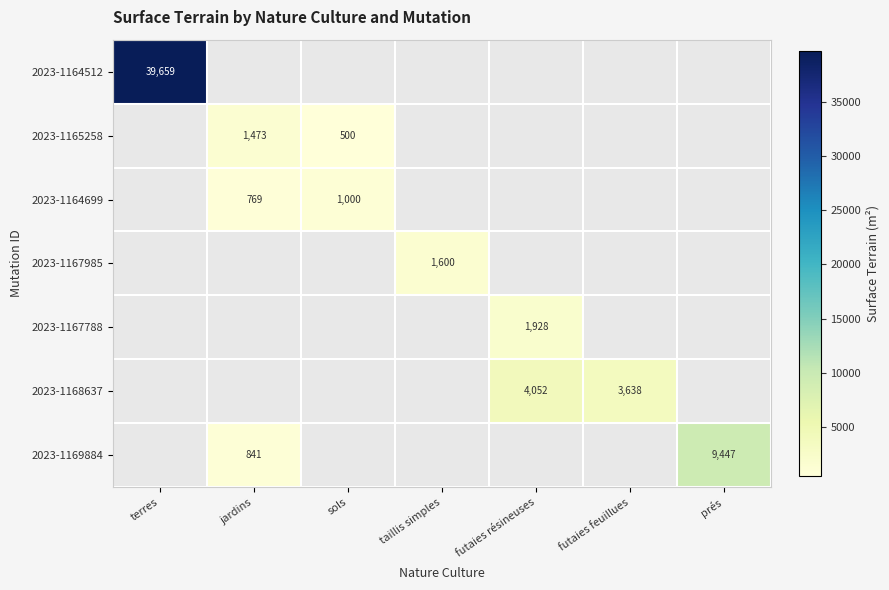

Which category has the highest value across all series?

terres